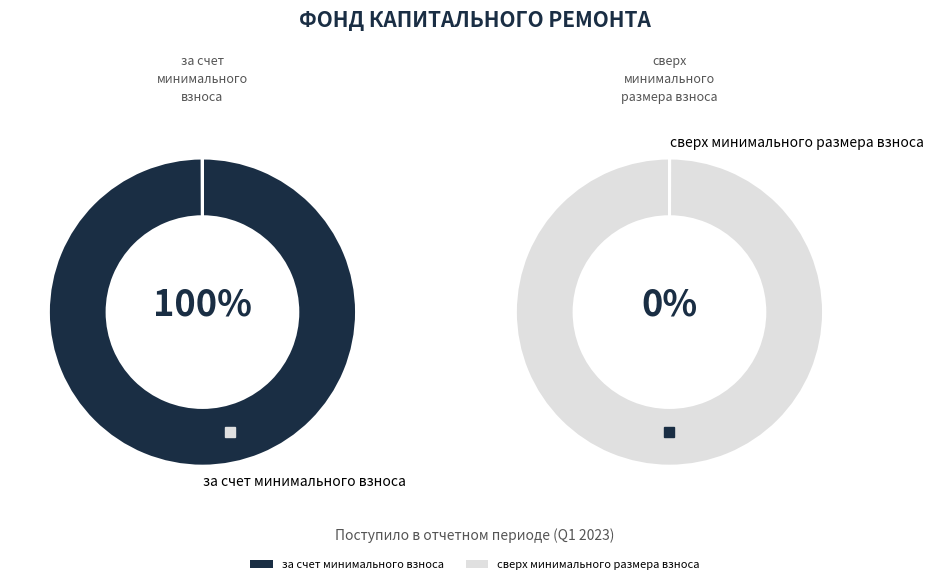

To the nearest percent, what is the difference between the сверх минимального размера взноса and за счет минимального взноса slice percentages?

100%